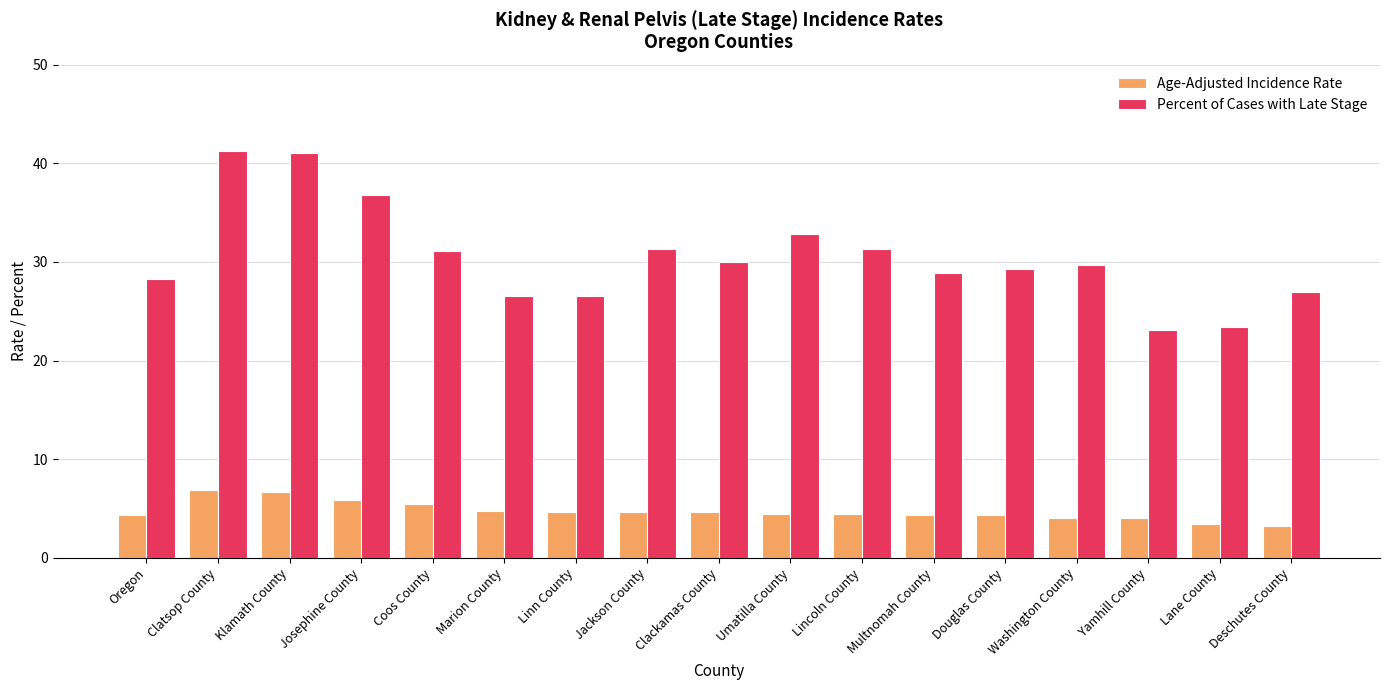

The value of Percent of Cases with Late Stage at Oregon is 13.5. True or false?

False